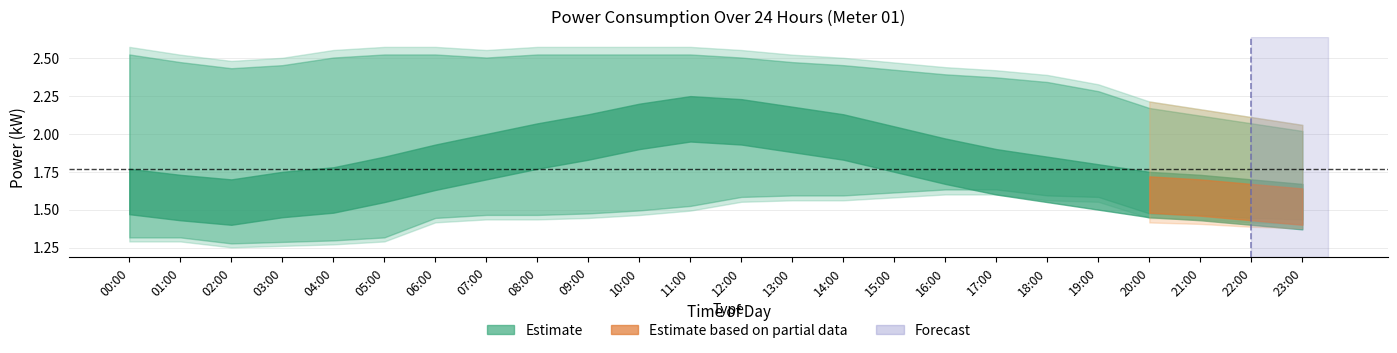

List the labels in order of power_lower value, smallest first.

02:00, 03:00, 04:00, 00:00, 01:00, 05:00, 23:00, 06:00, 22:00, 07:00, 08:00, 21:00, 09:00, 20:00, 10:00, 11:00, 12:00, 19:00, 13:00, 14:00, 18:00, 15:00, 16:00, 17:00